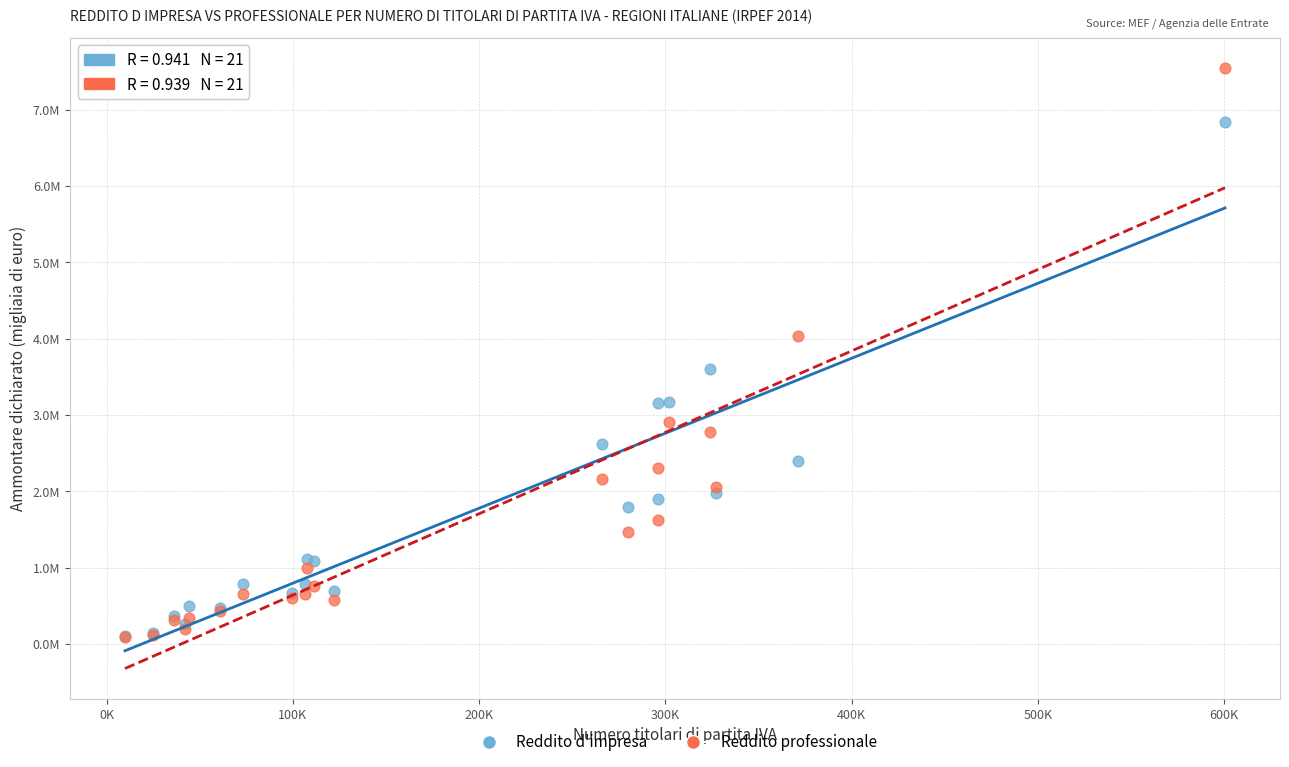

What are all the series names shown in the legend?

Reddito d'impresa, Reddito professionale